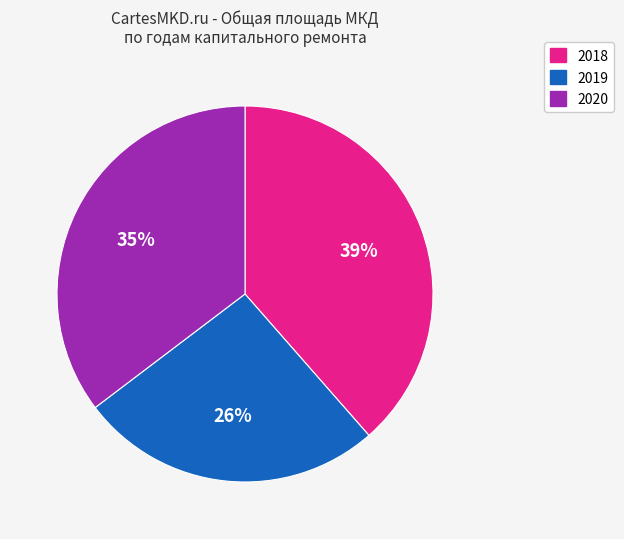

Approximately how many times larger is the value at 2019 compared to 2020?

0.7